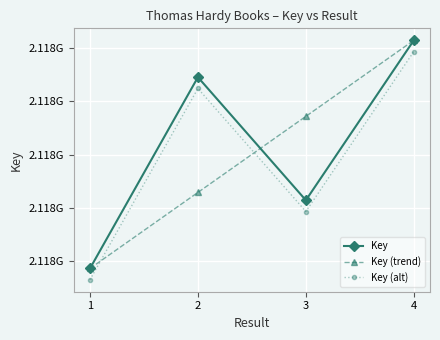

Is this an area chart (filled region under the line)?

No